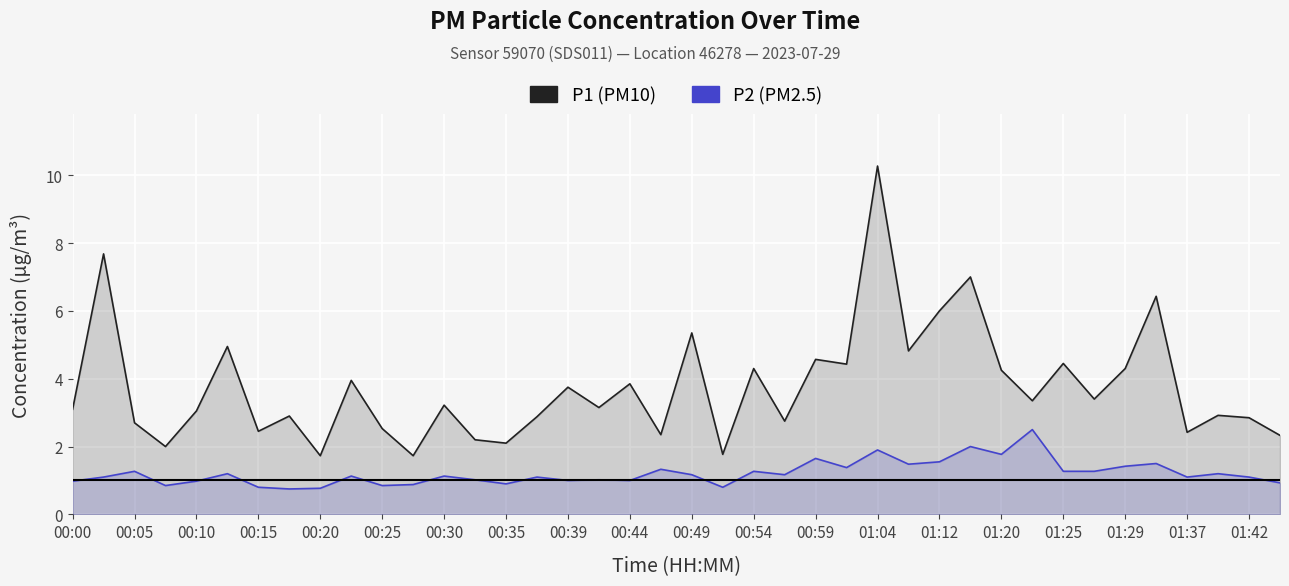

True or false: P1 has a value of 5.1 at 01:20.

False